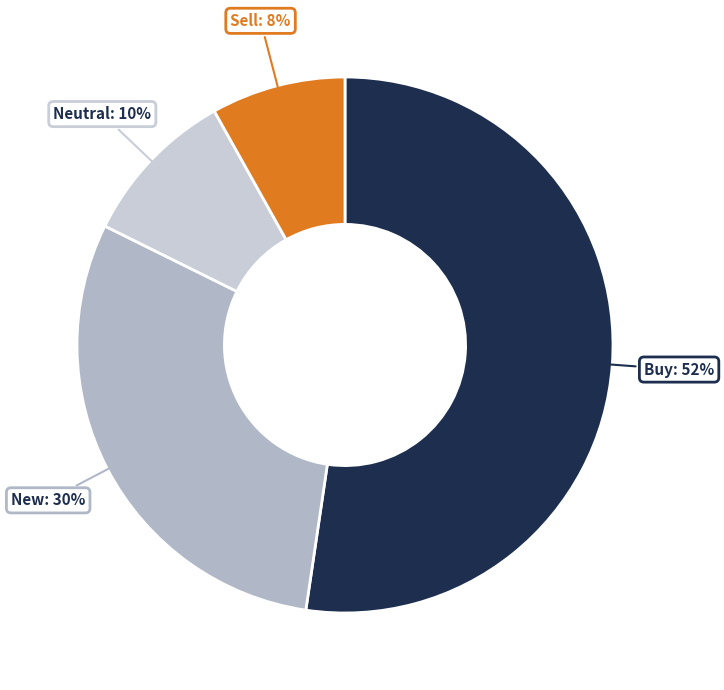

Is there a majority slice in this chart?

Yes